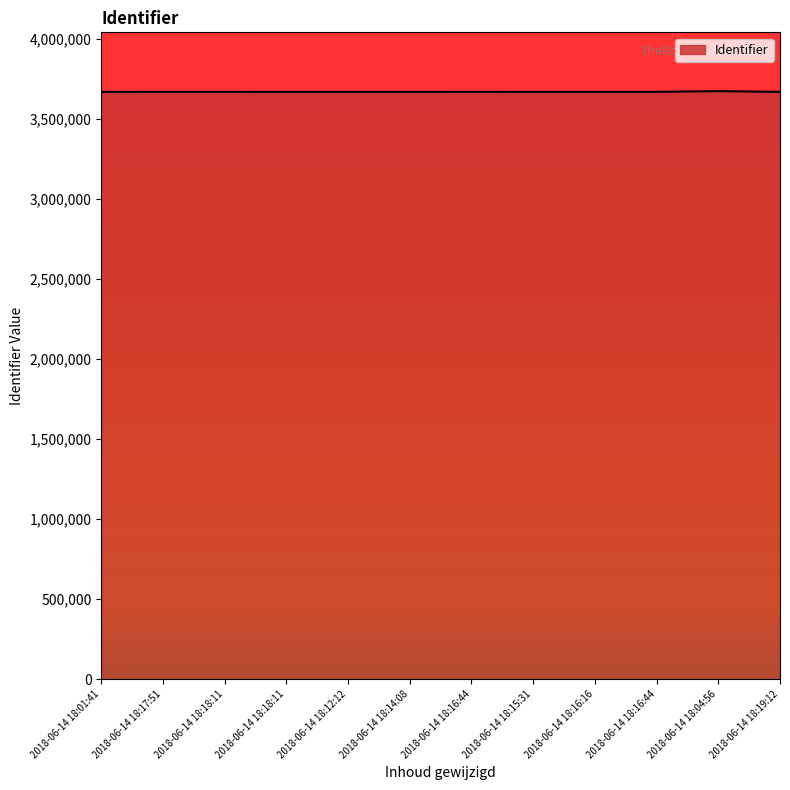

True or false: the data has more than 1 interior local peaks.

True